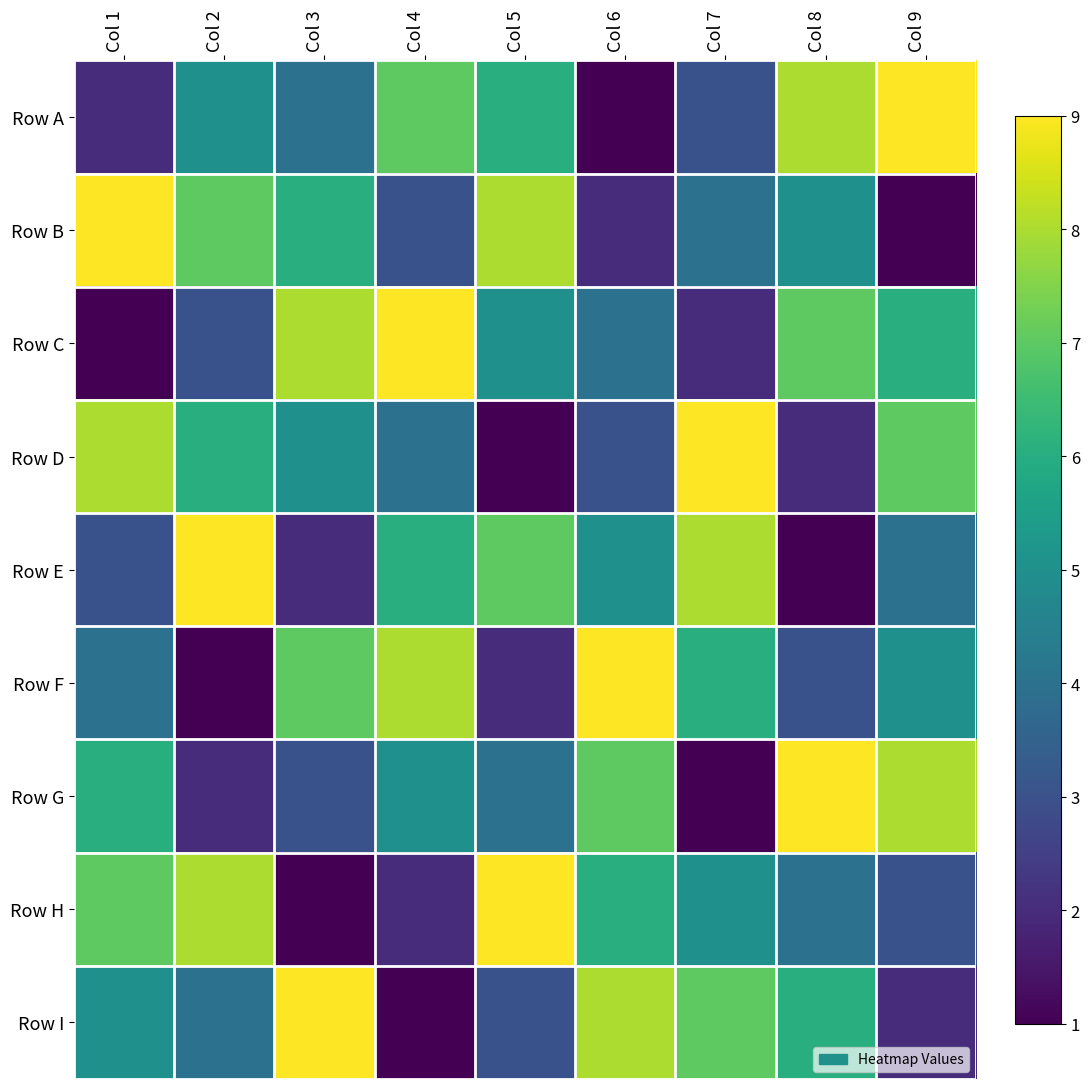

Reading left to right, list all the values displayed in this chart.

Row A: Col 1=2	Col 2=5	Col 3=4	Col 4=7	Col 5=6	Col 6=1	Col 7=3	Col 8=8	Col 9=9
Row B: Col 1=9	Col 2=7	Col 3=6	Col 4=3	Col 5=8	Col 6=2	Col 7=4	Col 8=5	Col 9=1
Row C: Col 1=1	Col 2=3	Col 3=8	Col 4=9	Col 5=5	Col 6=4	Col 7=2	Col 8=7	Col 9=6
Row D: Col 1=8	Col 2=6	Col 3=5	Col 4=4	Col 5=1	Col 6=3	Col 7=9	Col 8=2	Col 9=7
Row E: Col 1=3	Col 2=9	Col 3=2	Col 4=6	Col 5=7	Col 6=5	Col 7=8	Col 8=1	Col 9=4
Row F: Col 1=4	Col 2=1	Col 3=7	Col 4=8	Col 5=2	Col 6=9	Col 7=6	Col 8=3	Col 9=5
Row G: Col 1=6	Col 2=2	Col 3=3	Col 4=5	Col 5=4	Col 6=7	Col 7=1	Col 8=9	Col 9=8
Row H: Col 1=7	Col 2=8	Col 3=1	Col 4=2	Col 5=9	Col 6=6	Col 7=5	Col 8=4	Col 9=3
Row I: Col 1=5	Col 2=4	Col 3=9	Col 4=1	Col 5=3	Col 6=8	Col 7=7	Col 8=6	Col 9=2